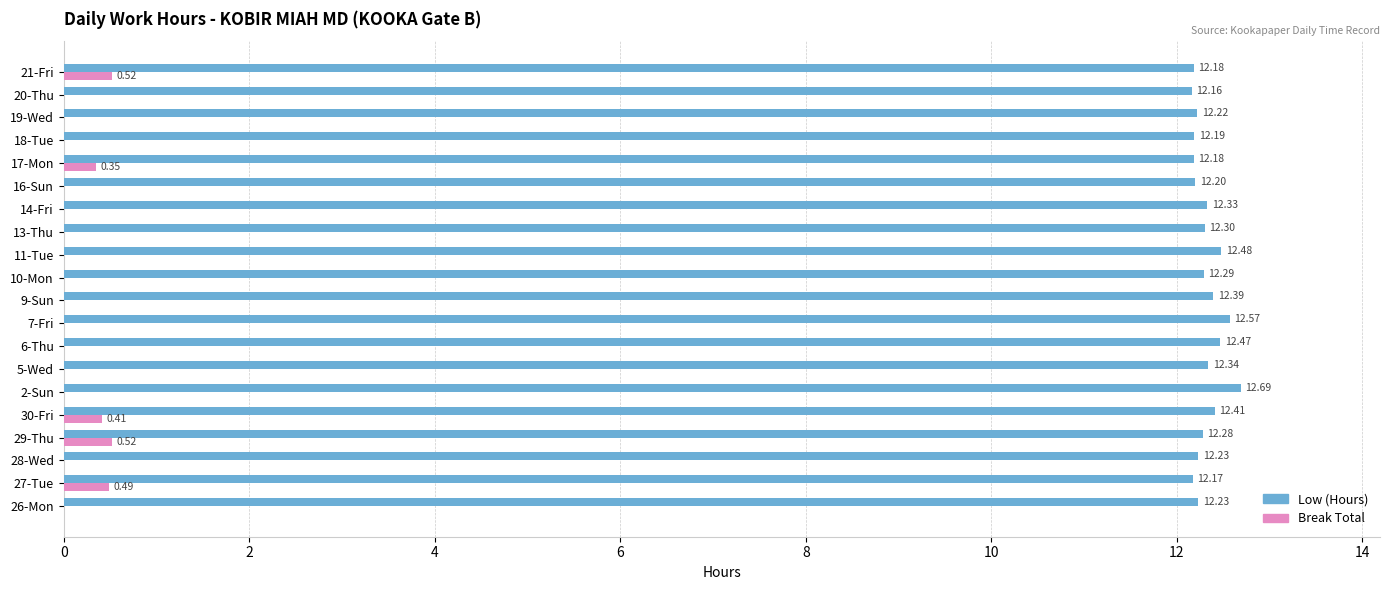

What is the total value across all series at 10-Mon?

12.3